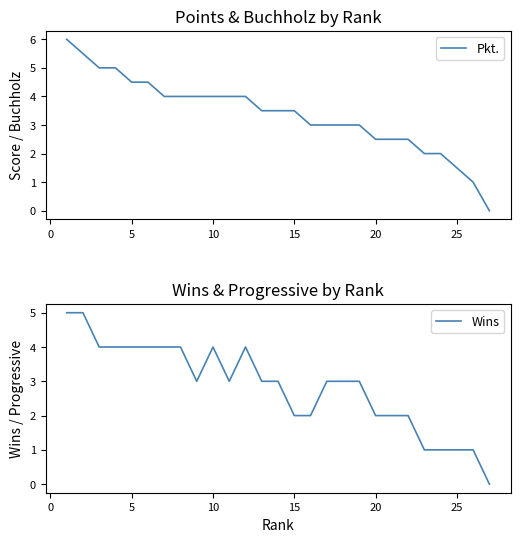

True or false: Wins and Pkt. cross at least once.

False